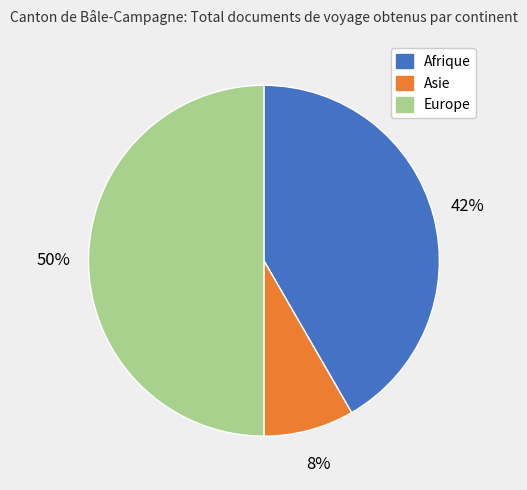

How many segments does this pie chart have?

3